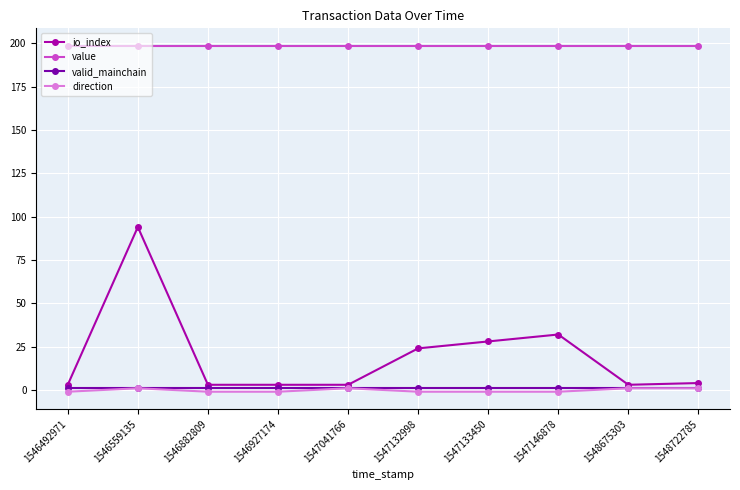

What is the total value across all series at 1547132998?

222.6